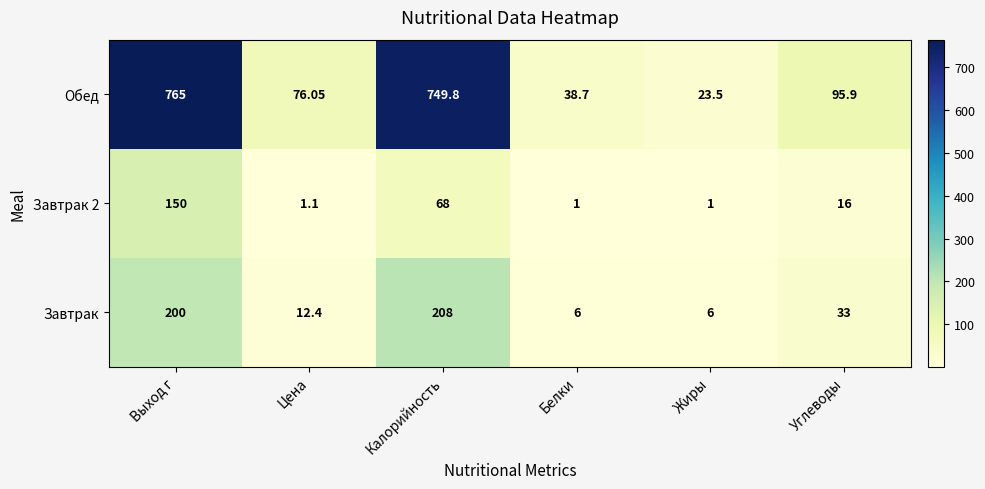

Which series changed the most between Выход г and Жиры?

Обед